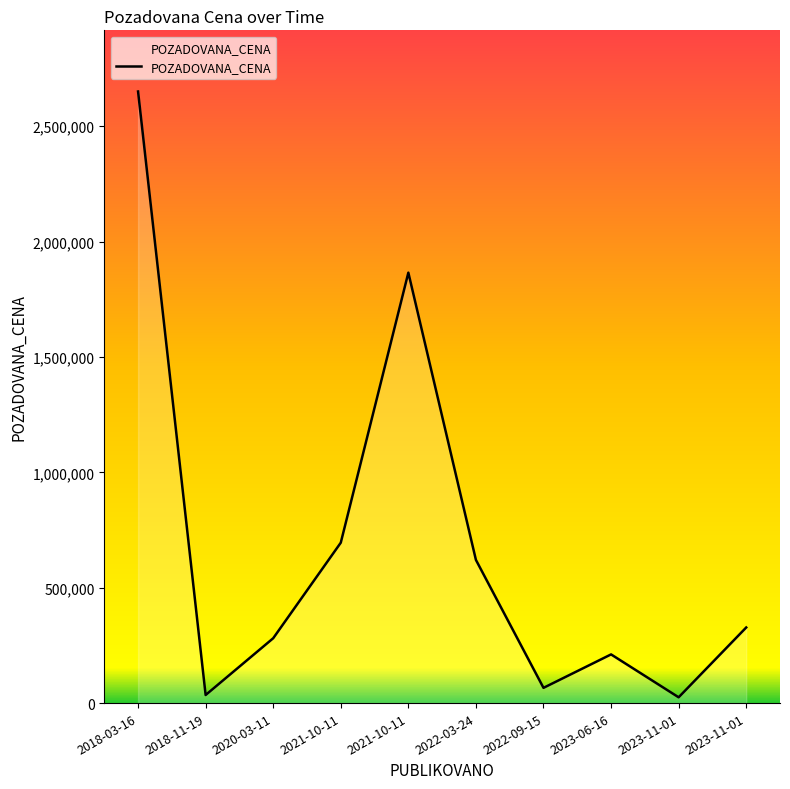

True or false: the data shows 25056.7 at 2023-11-01.

True